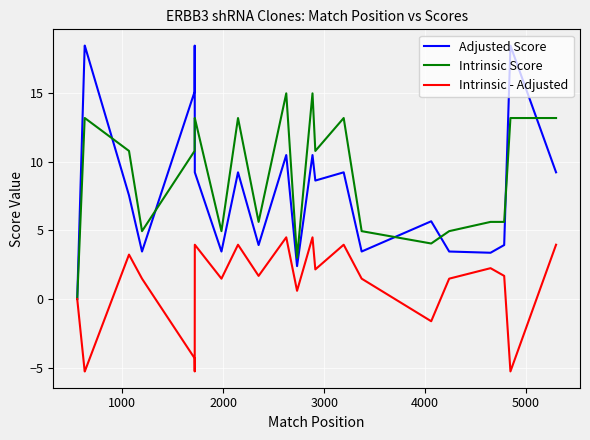

Which series has the widest spread of values?

Adjusted Score